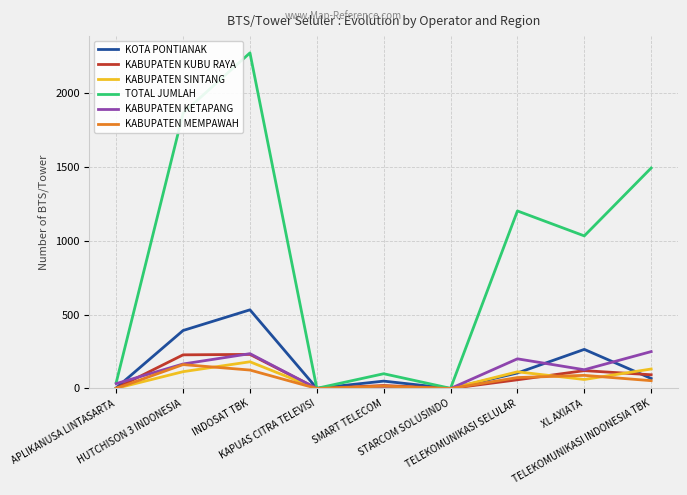

Is the value of KOTA PONTIANAK at TELEKOMUNIKASI SELULAR greater than the value of KABUPATEN KETAPANG at APLIKANUSA LINTASARTA?

Yes